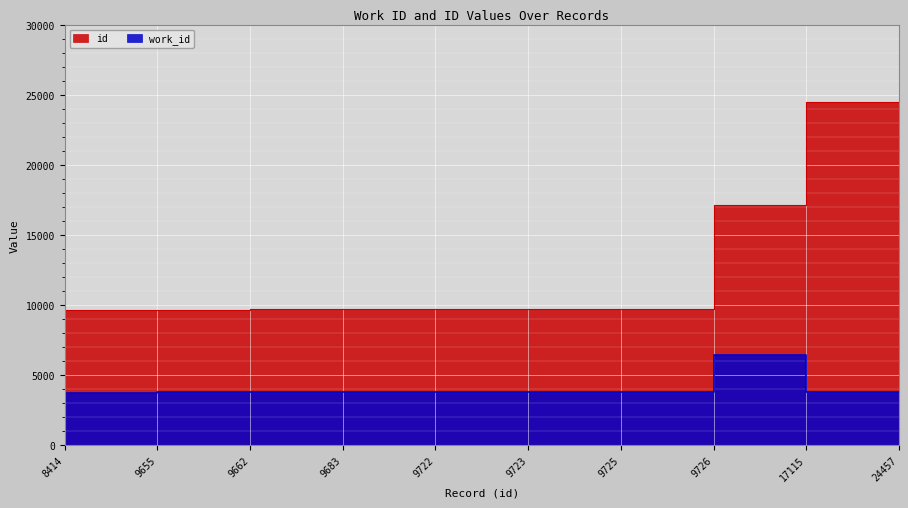

True or false: work_id and id intersect in this chart.

False